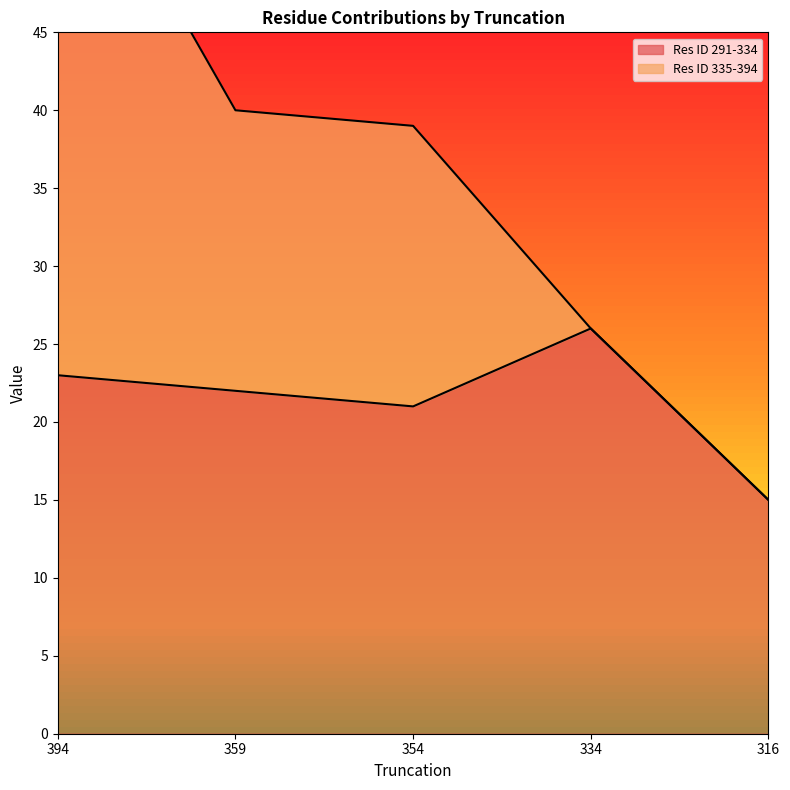

What is the change in value from 394 to 316?

-8